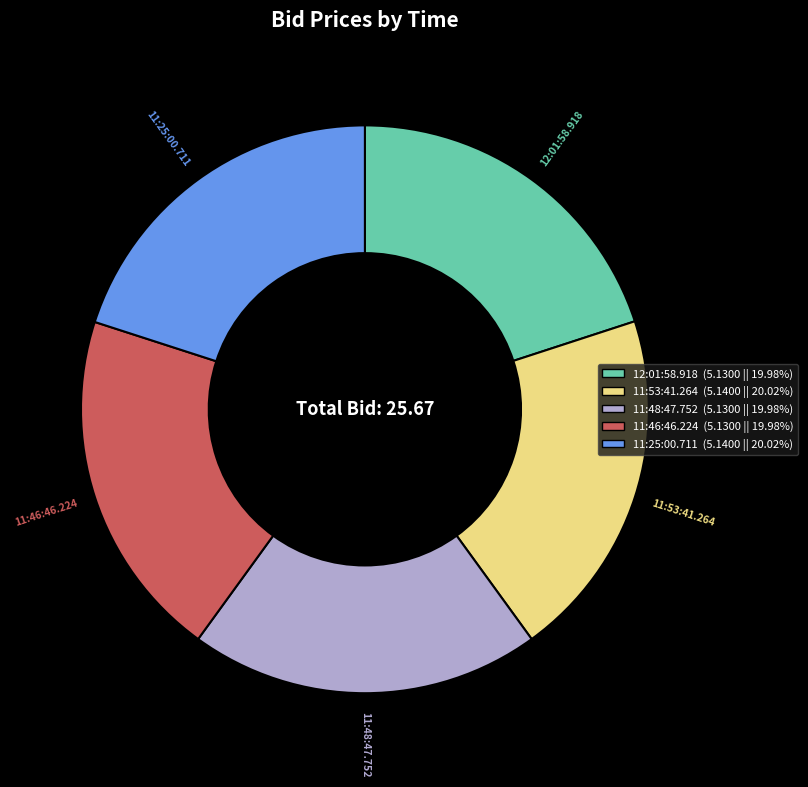

Is there any slice that represents more than half of the pie?

No